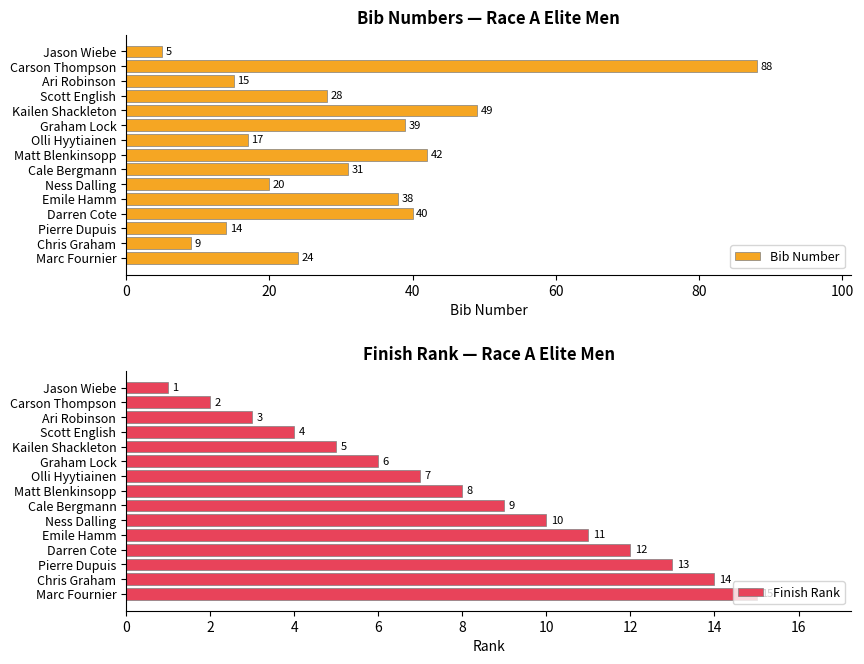

What is the sum of the Bib Number values at Cale Bergmann and Marc Fournier?

55